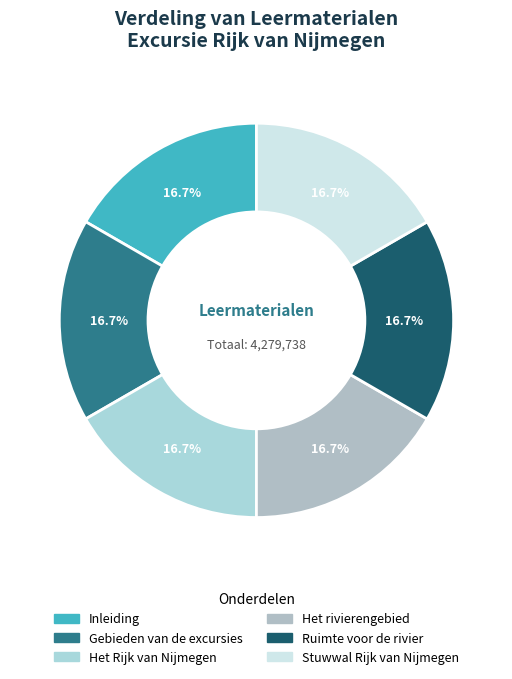

To the nearest percent, what is the combined percentage of Stuwwal Rijk van Nijmegen and Gebieden van de excursies?

33%